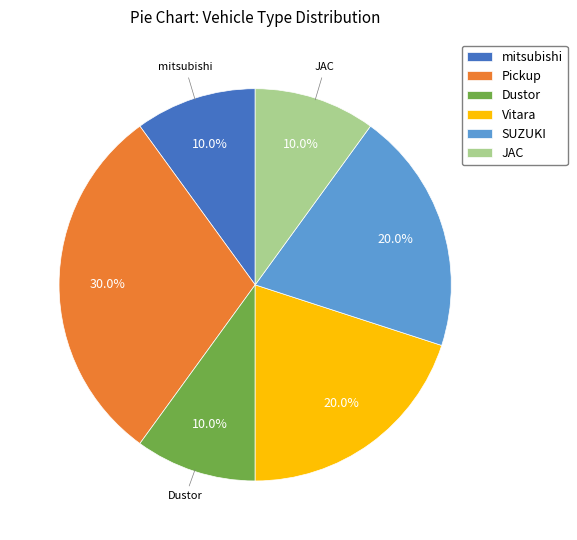

Which slice is the largest?

Pickup